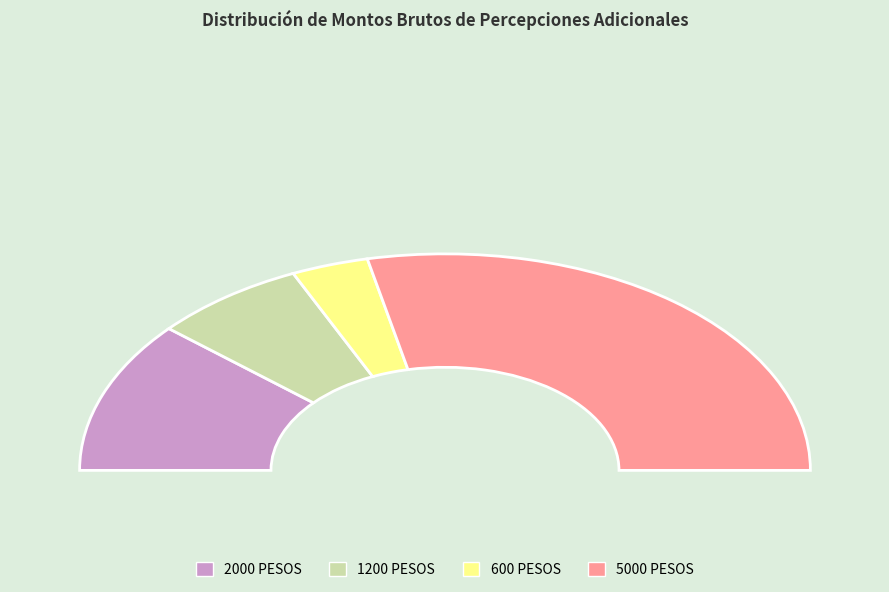

Is there any slice that represents more than half of the pie?

Yes